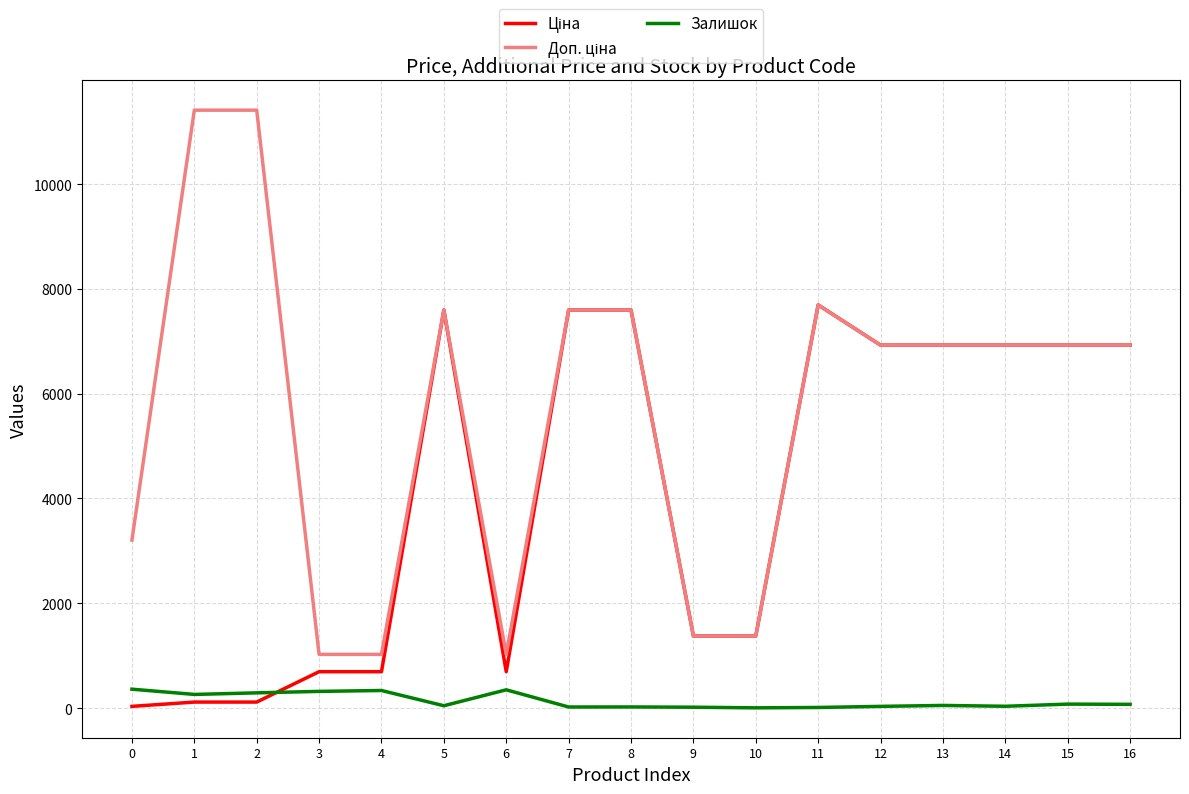

True or false: Залишок has a value of 360.0 at 0.

True